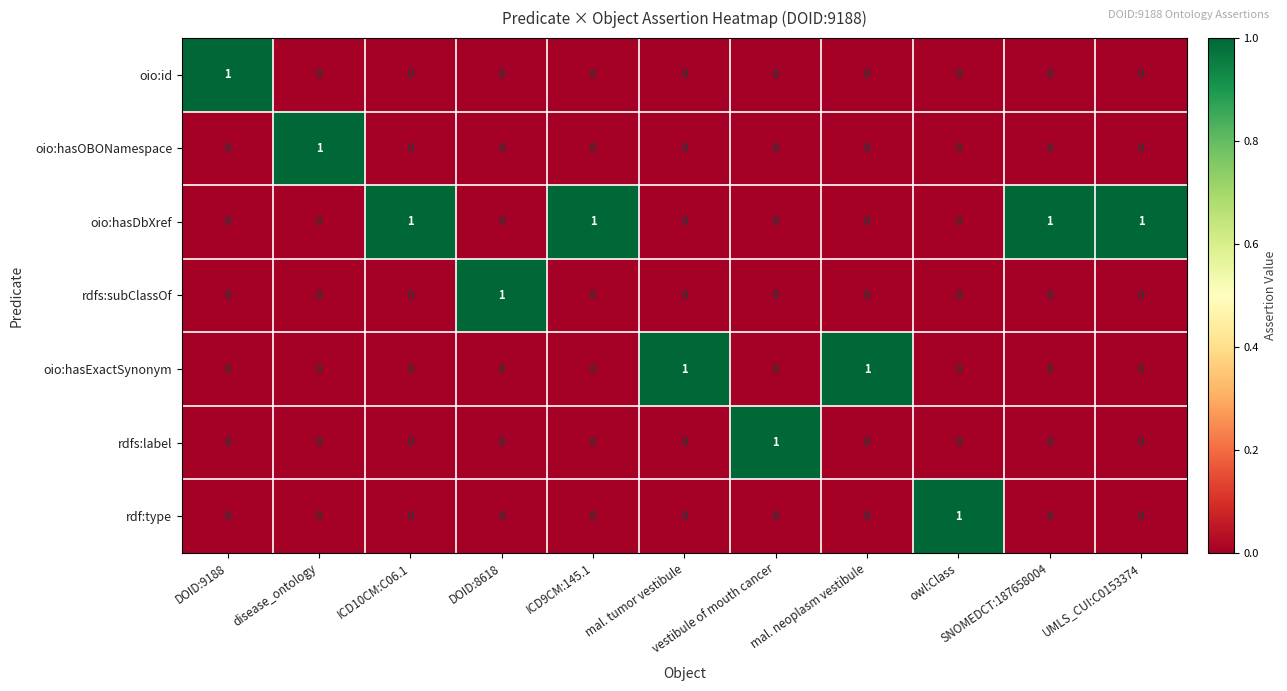

At how many categories does at least one series exceed 0?

11